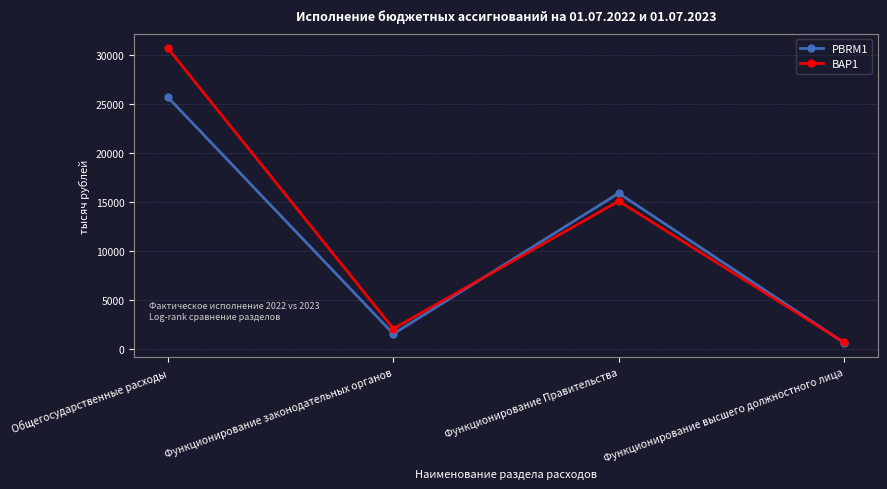

Which series has the largest total across all categories?

BAP1